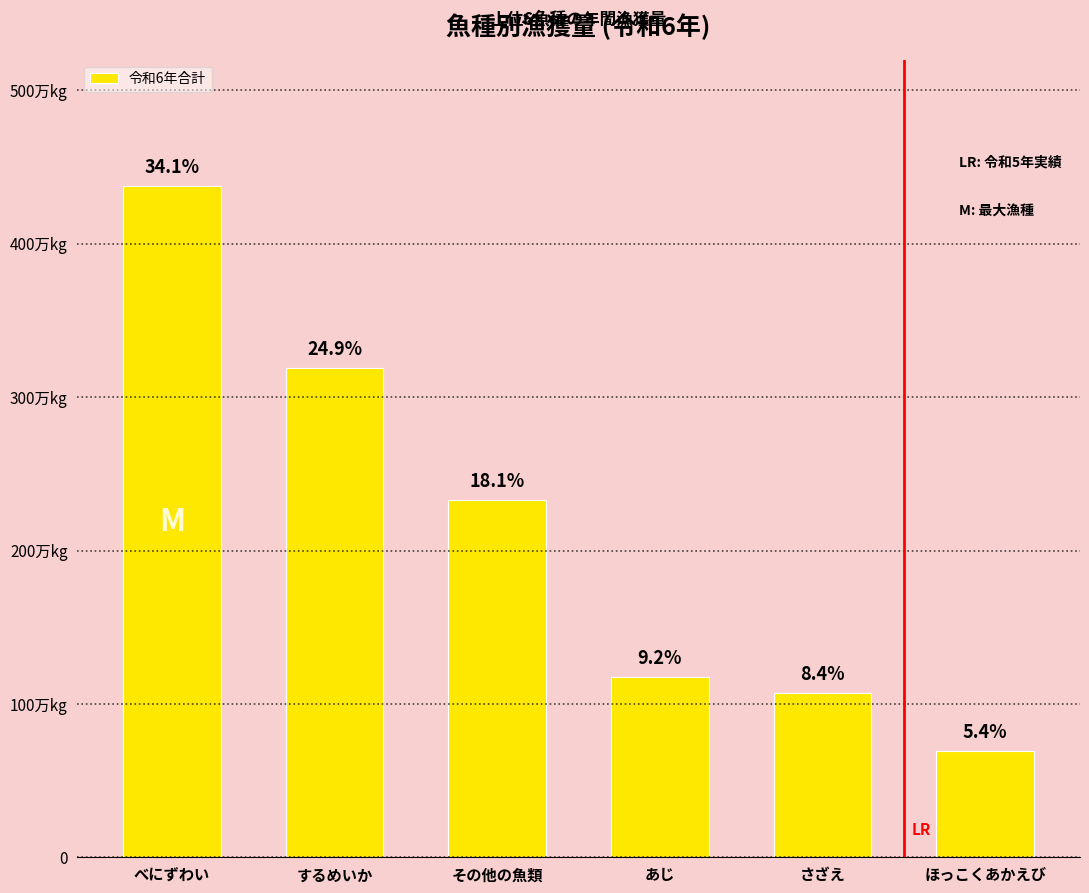

Rank the categories by value from highest to lowest.

べにずわい, するめいか, その他の魚類, あじ, さざえ, ほっこくあかえび